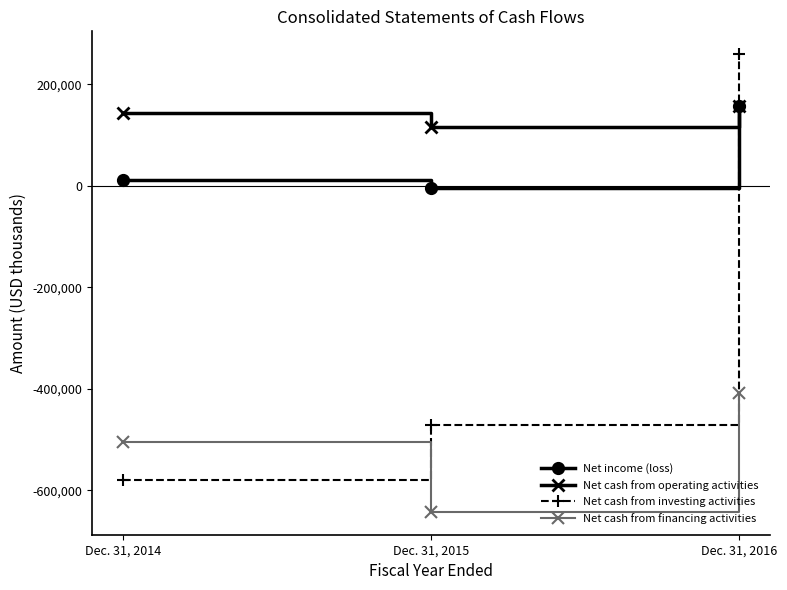

What is the value of the Net cash from investing activities point at the 3rd from the left?

259019